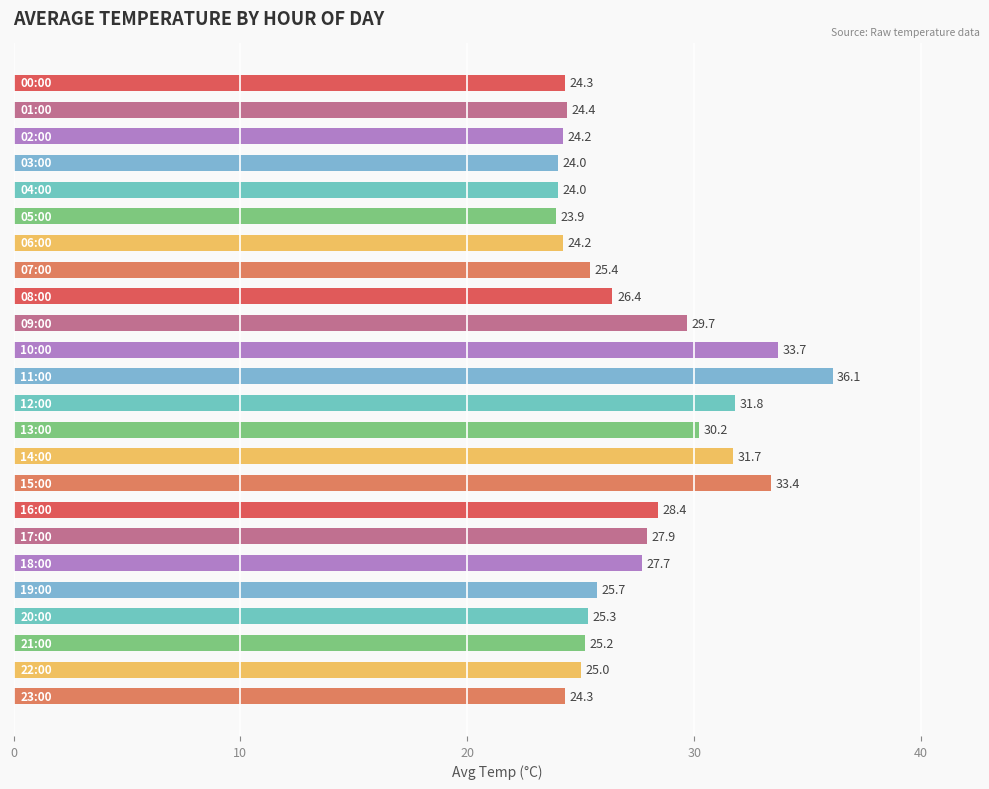

Reading top to bottom, transcribe all the data shown in this chart.

24.3	24.4	24.2	24.0	24.0	23.9	24.2	25.4	26.4	29.7	33.7	36.1	31.8	30.2	31.7	33.4	28.4	27.9	27.7	25.7	25.3	25.2	25.0	24.3